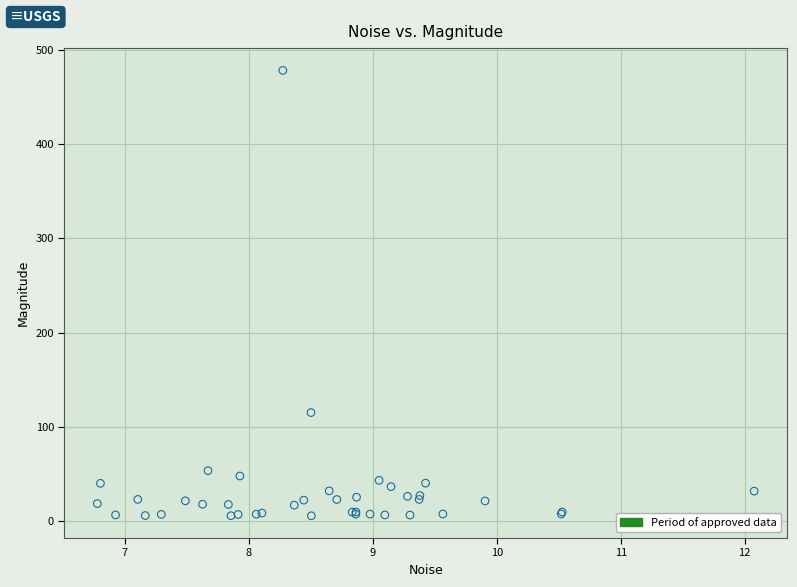

What Y value in the scatter plot is closest to 241?

115.2